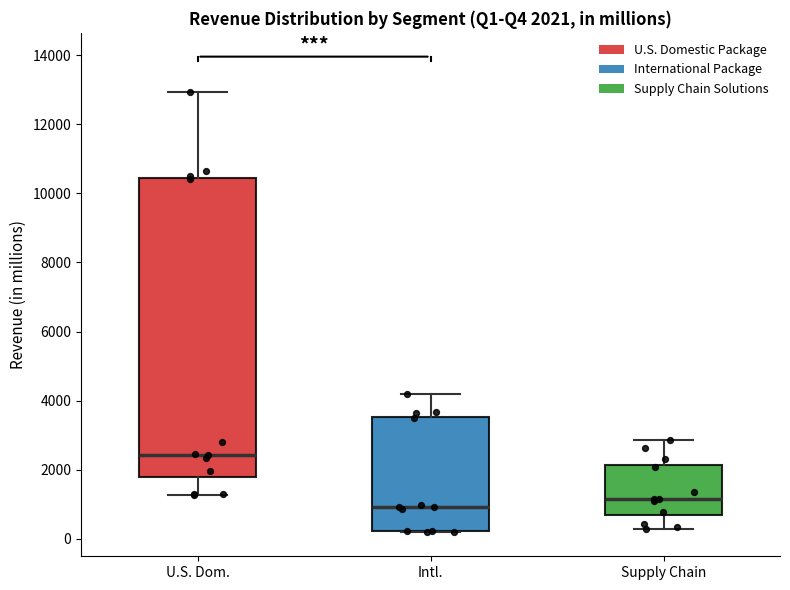

Which box has the lowest median line?

Intl.